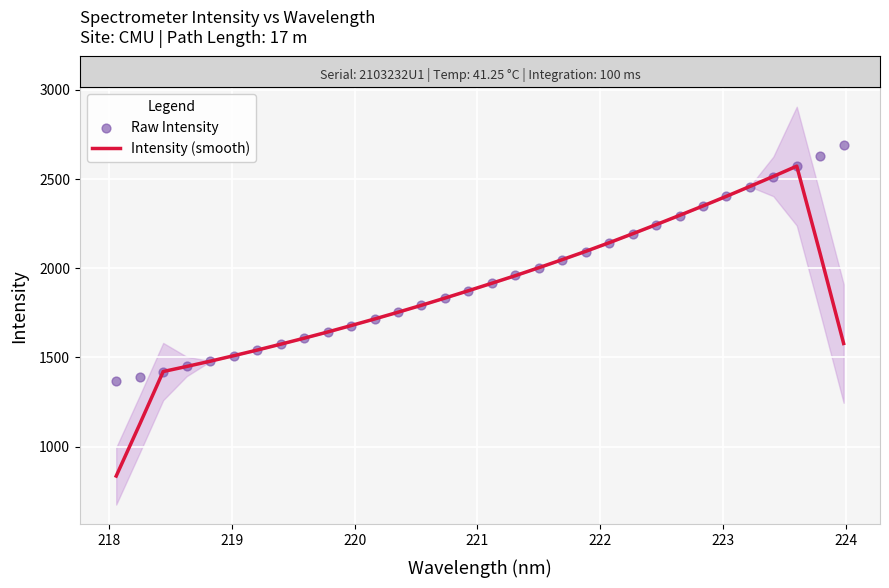

At how many categories does at least one series exceed 983?

32